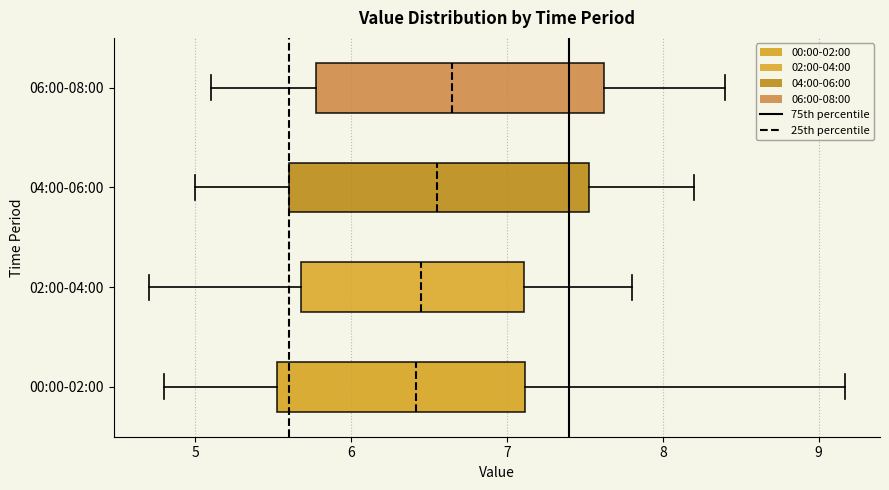

Where does the right whisker of the box for 02:00-04:00 end on the x-axis? The values are not printed on the chart, so give them approximately, as read against the axis.

7.8